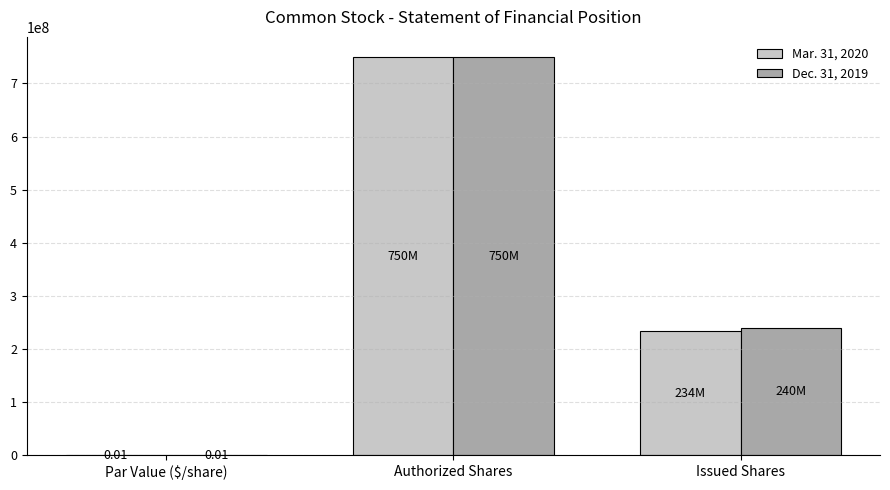

Which series changed the most between Authorized Shares and Issued Shares?

Mar. 31, 2020